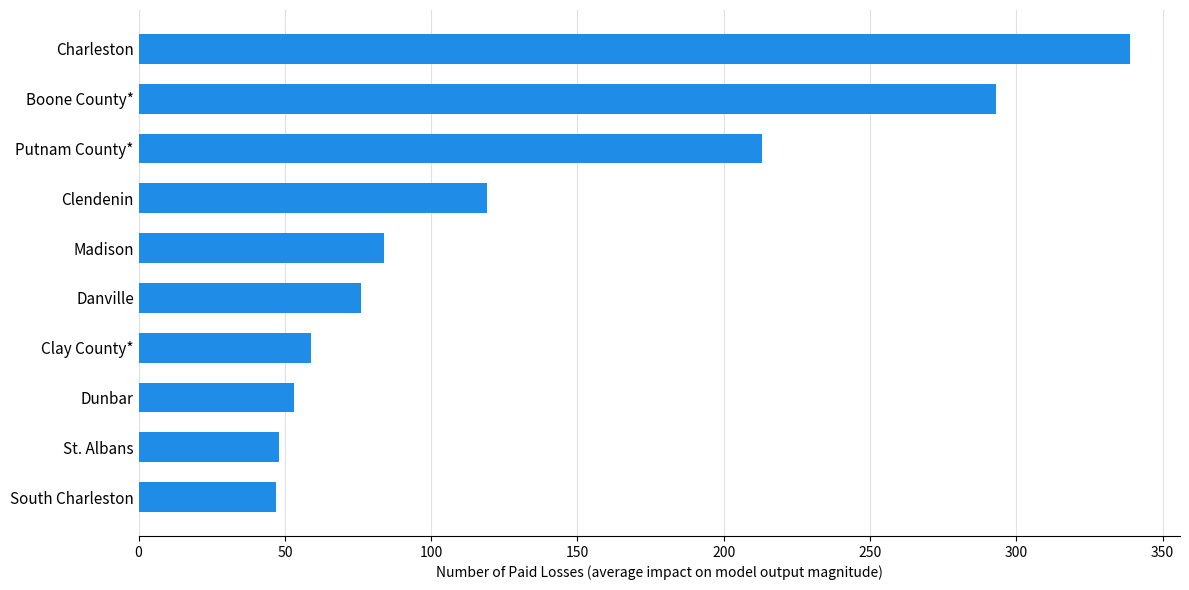

How many data points does each series have?

10